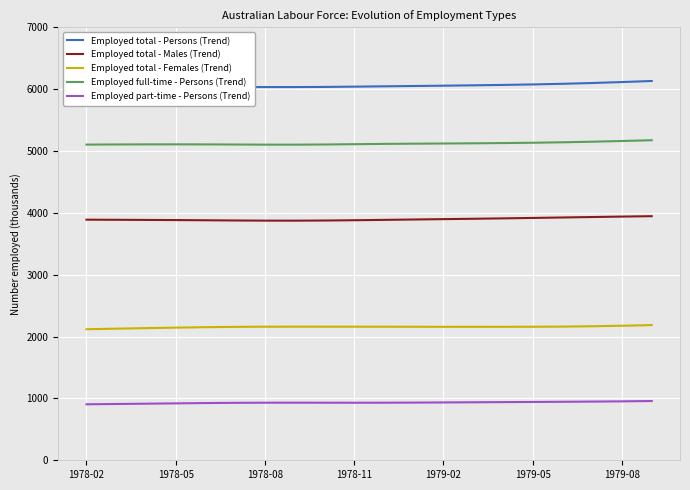

What is the difference between the second highest and second lowest values in the Employed total - Persons (Trend) series?

99.1